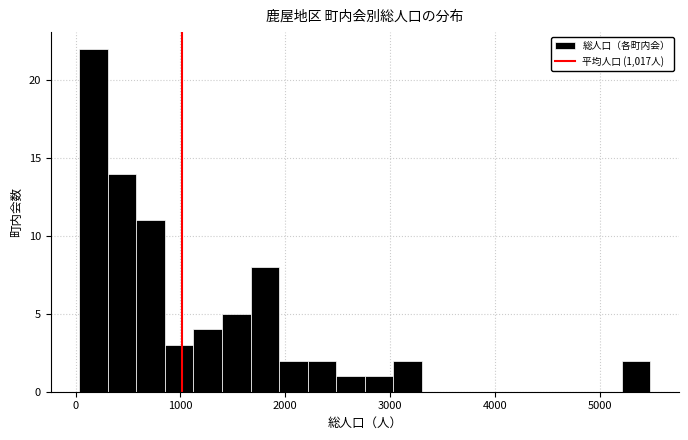

Around what value on the x-axis is the tallest bar? Give the approximate position of its centre, as read against the axis.

200